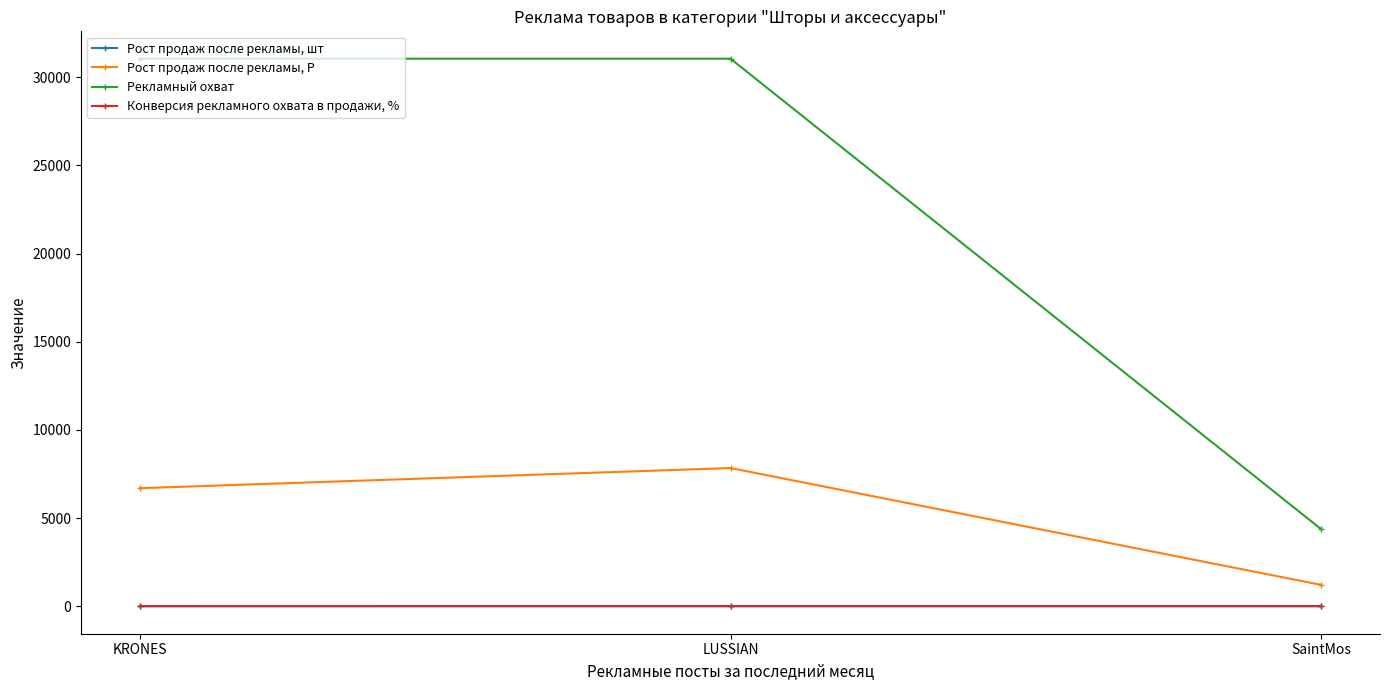

Rank the series by their maximum value, from highest to lowest.

Рекламный охват, Рост продаж после рекламы, Р, Рост продаж после рекламы, шт, Конверсия рекламного охвата в продажи, %